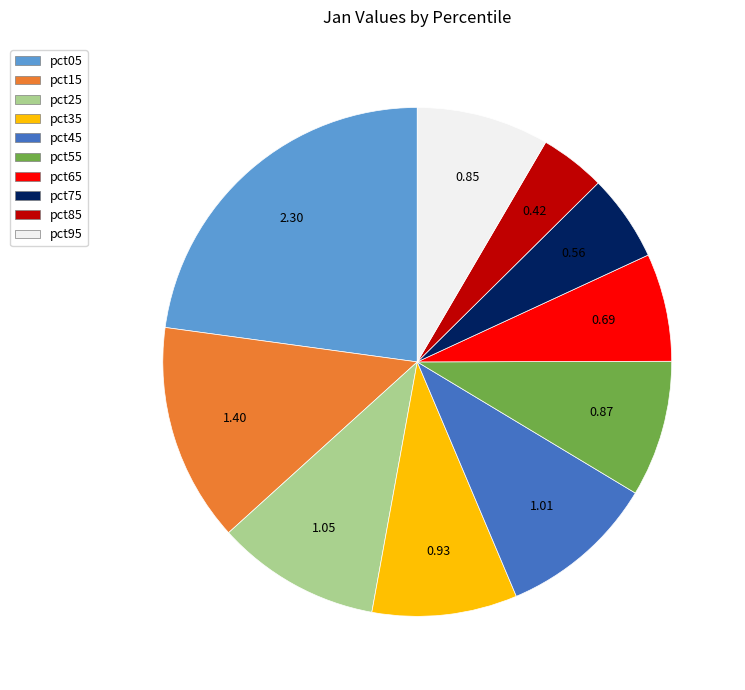

Is it true that pct25 is 10% of the pie?

True